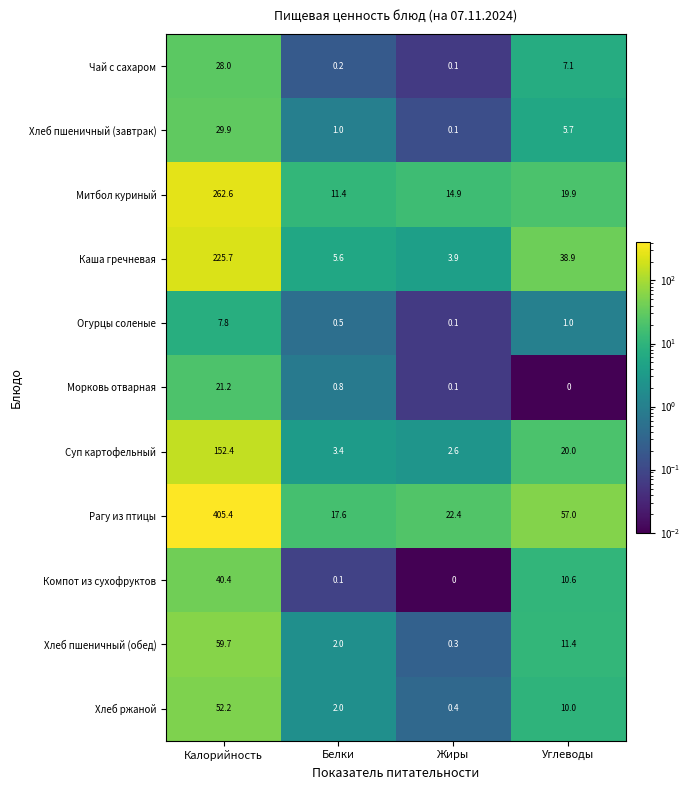

The value of Суп картофельный at Углеводы is 11.7. True or false?

False